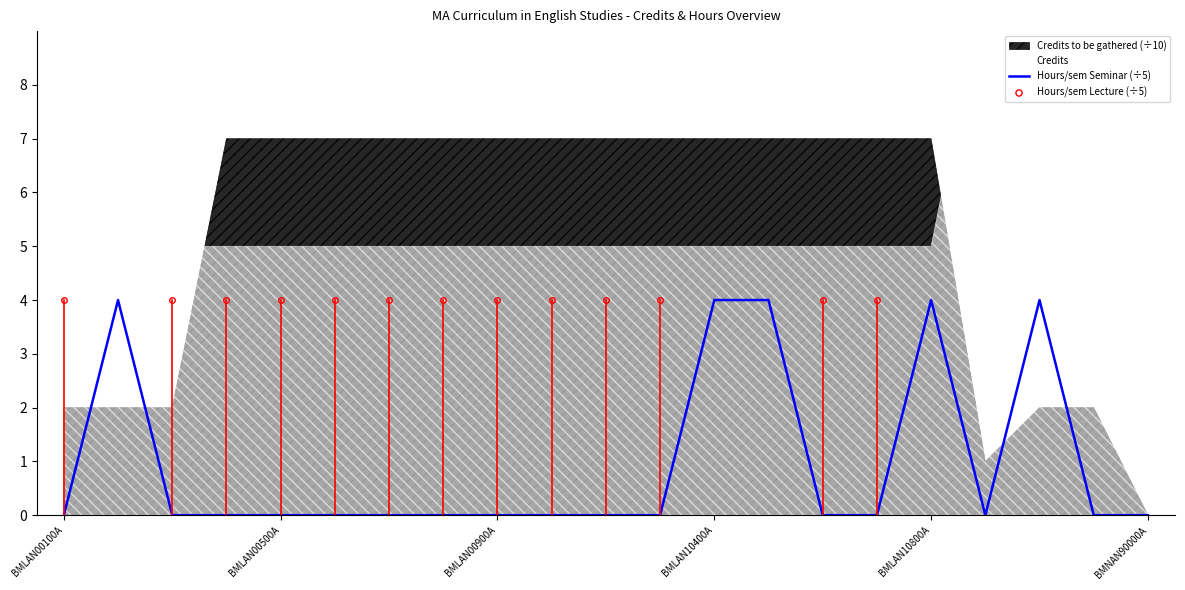

What is the change in value from 11 to 13?

+4